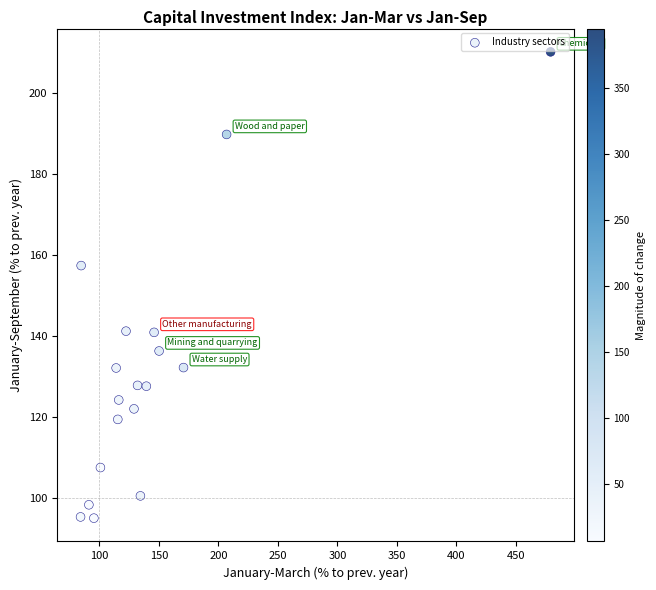

What is the range of X values (max minus min)?

394.9